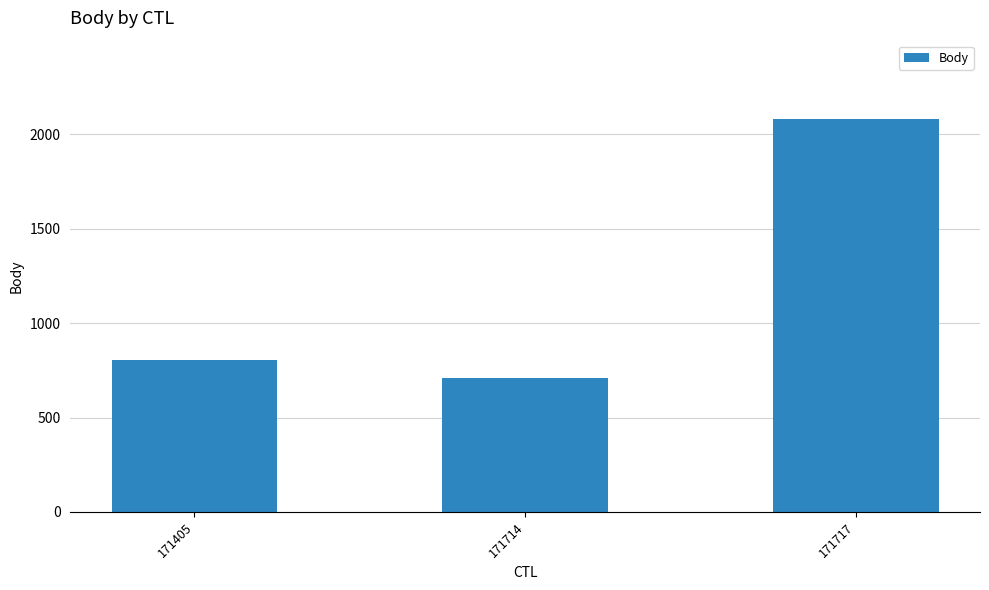

Which category has the lowest value across all series?

171714